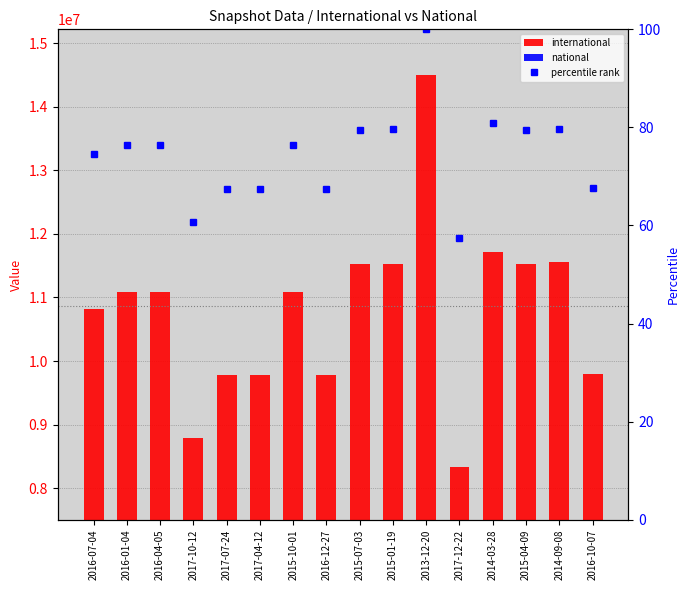

Does the chart contain any negative values?

No